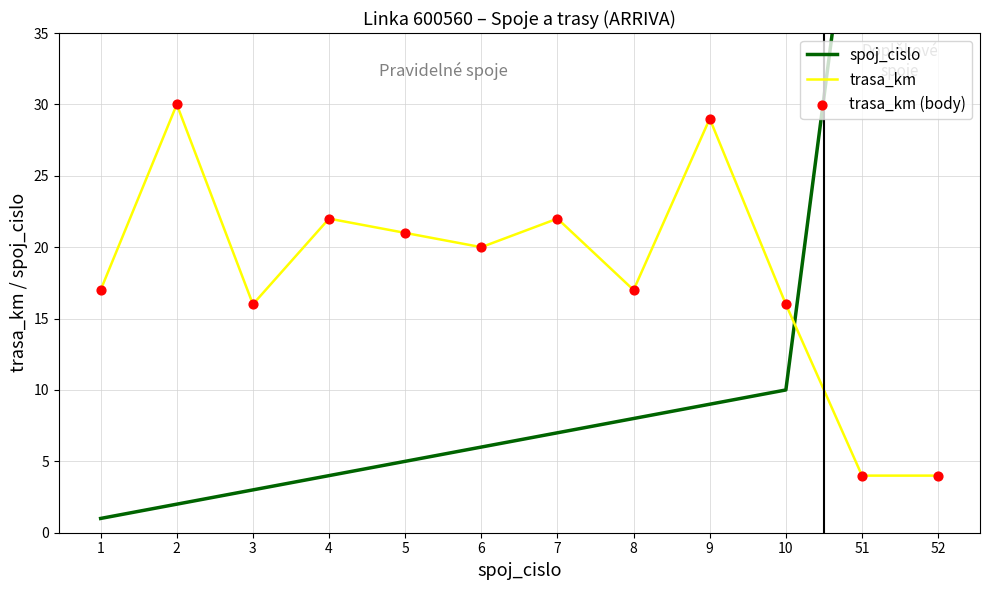

Which series contains the lowest Y value?

spoj_cislo